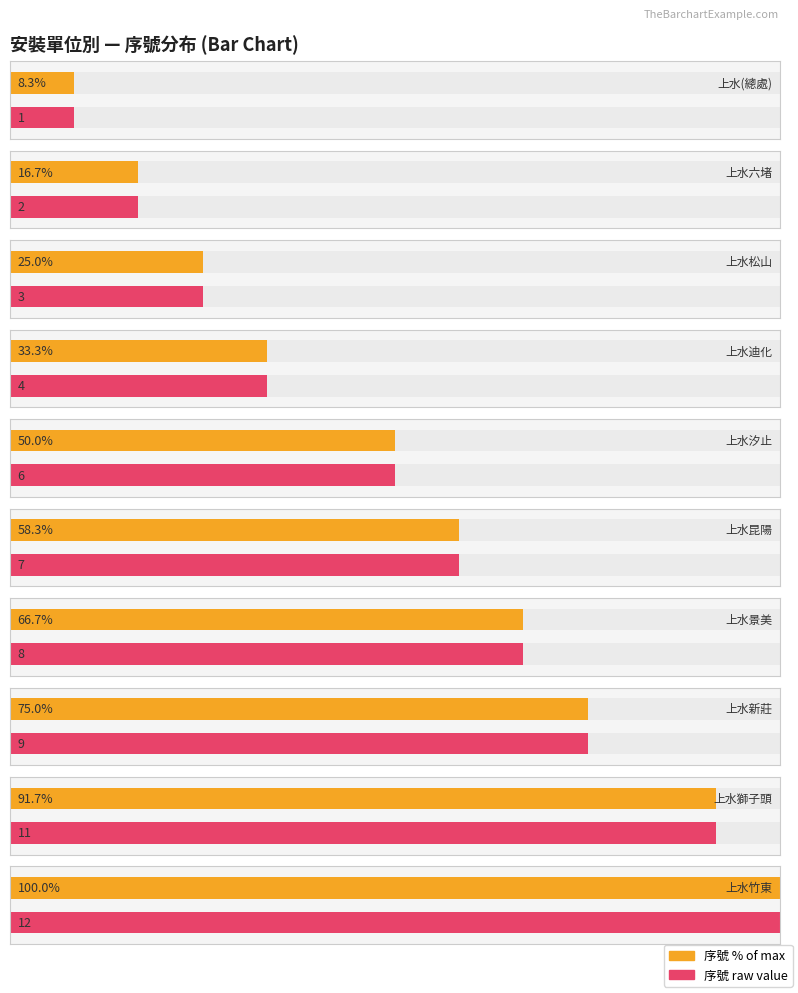

Reading right to left, what are all the values shown in this chart?

12	11	9	8	7	6	4	3	2	1